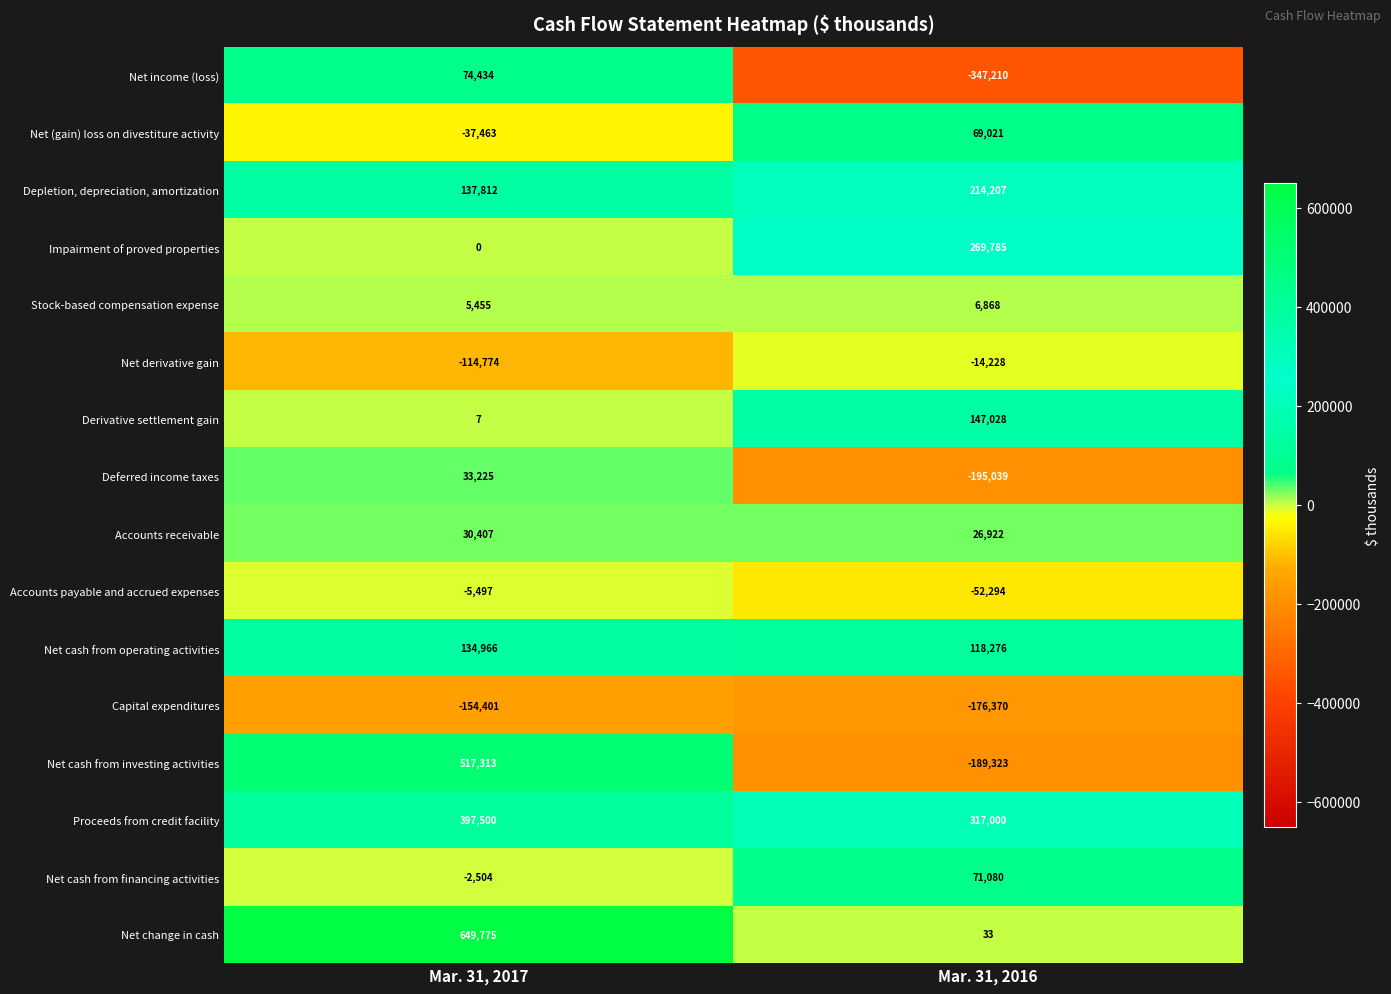

At which category is the sum across all series the highest?

Mar. 31, 2017